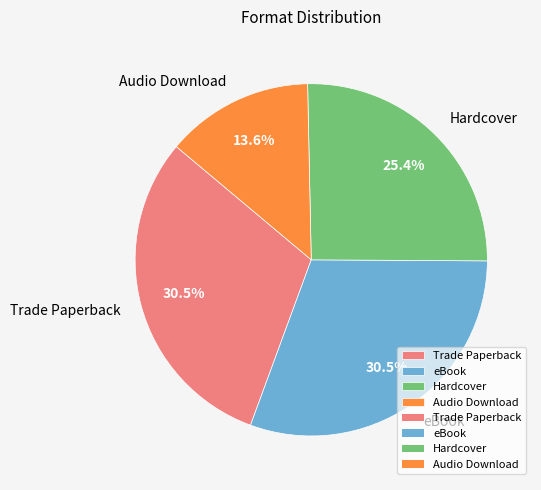

How many slices are in this pie chart?

4